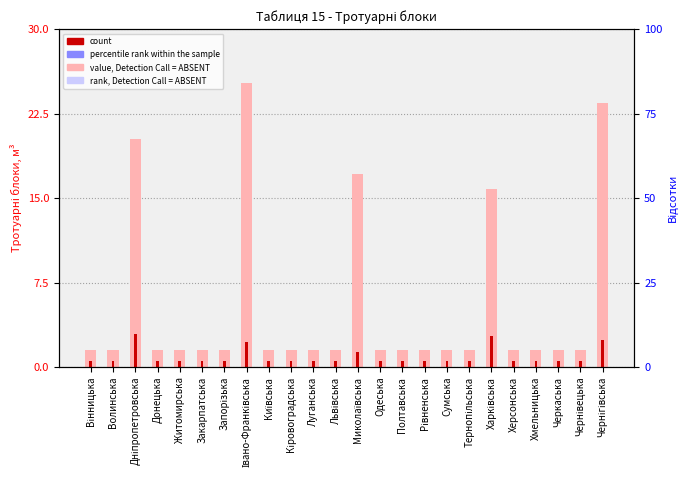

Reading left to right, what are all the values shown in this chart?

value, Detection Call = ABSENT: Вінницька=1.5	Волинська=1.5	Дніпропетровська=20.2	Донецька=1.5	Житомирська=1.5	Закарпатська=1.5	Запорізька=1.5	Івано-Франківська=25.2	Київська=1.5	Кіровоградська=1.5	Луганська=1.5	Львівська=1.5	Миколаївська=17.2	Одеська=1.5	Полтавська=1.5	Рівненська=1.5	Сумська=1.5	Тернопільська=1.5	Харківська=15.8	Херсонська=1.5	Хмельницька=1.5	Черкаська=1.5	Чернівецька=1.5	Чернігівська=23.4
count: Вінницька=0.5	Волинська=0.5	Дніпропетровська=2.9	Донецька=0.5	Житомирська=0.5	Закарпатська=0.5	Запорізька=0.5	Івано-Франківська=2.2	Київська=0.5	Кіровоградська=0.5	Луганська=0.5	Львівська=0.5	Миколаївська=1.3	Одеська=0.5	Полтавська=0.5	Рівненська=0.5	Сумська=0.5	Тернопільська=0.5	Харківська=2.7	Херсонська=0.5	Хмельницька=0.5	Черкаська=0.5	Чернівецька=0.5	Чернігівська=2.4